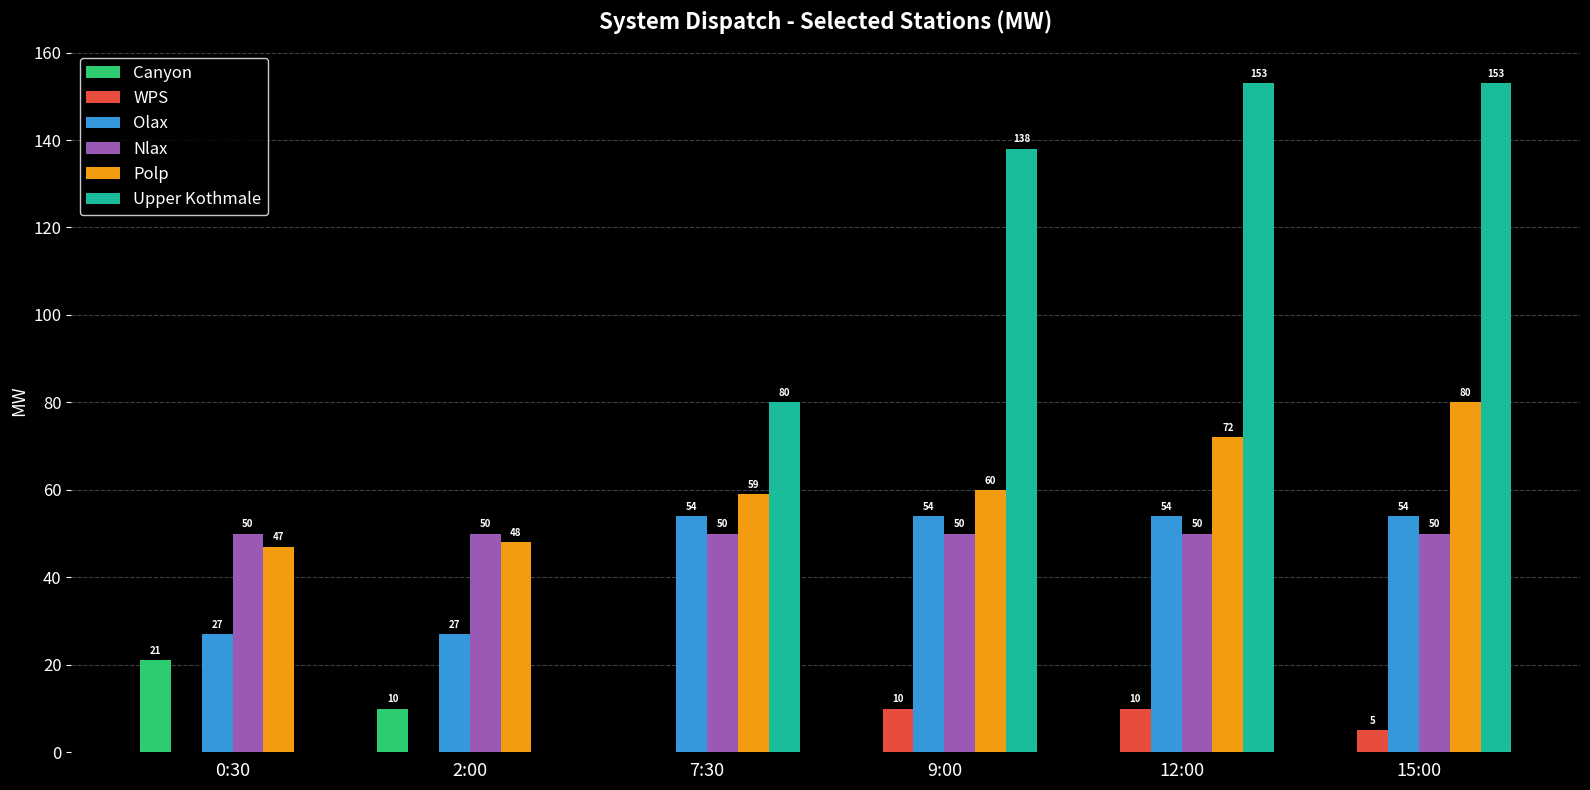

How many groups of bars are there?

6